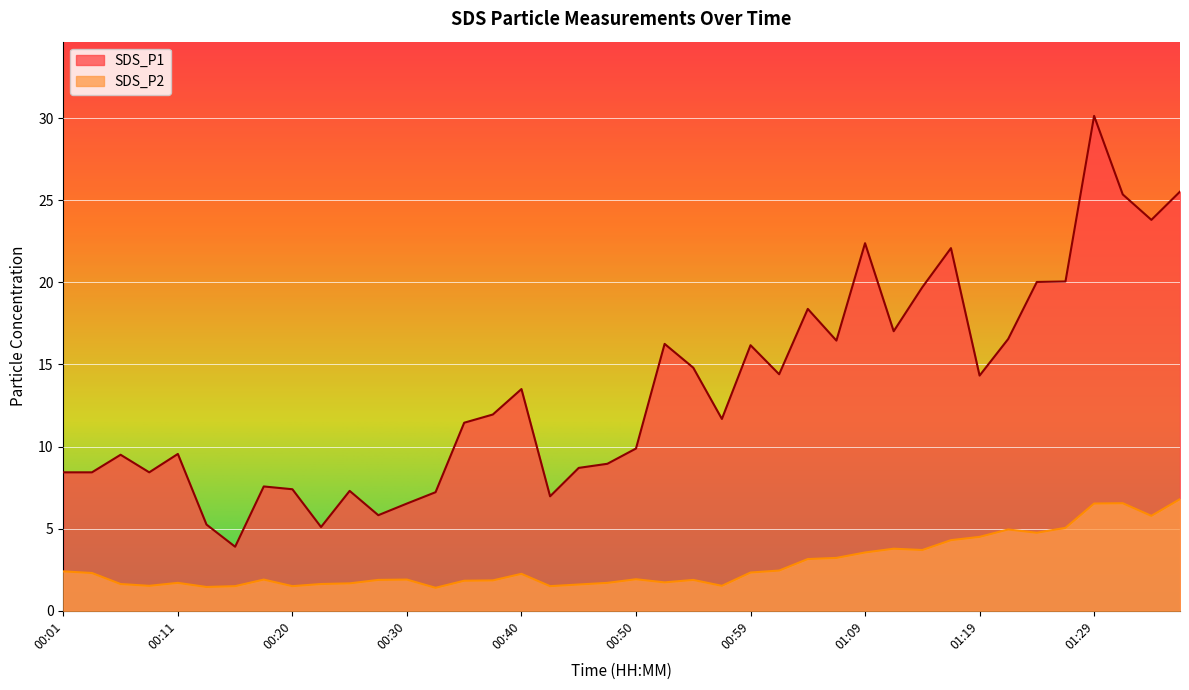

Is the value of SDS_P2 at 01:26 greater than the value of SDS_P1 at 00:30?

No